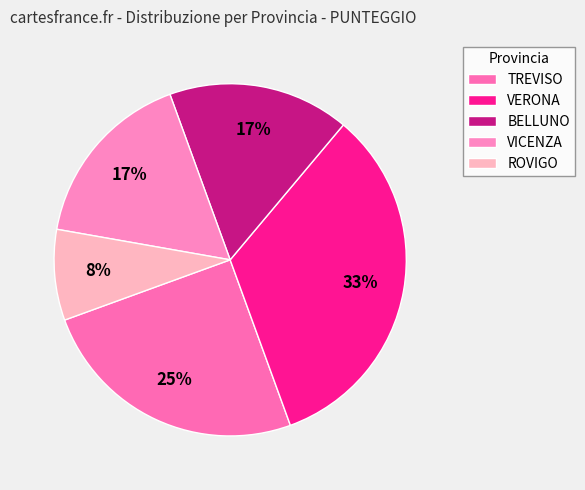

Which category has the smallest portion of the pie?

ROVIGO